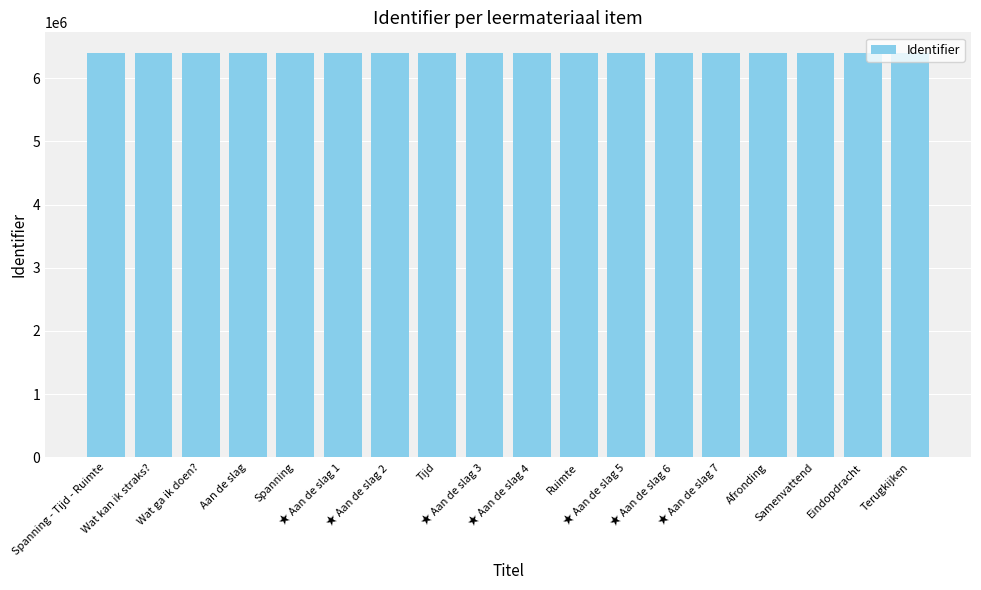

What is the average value?

6404951